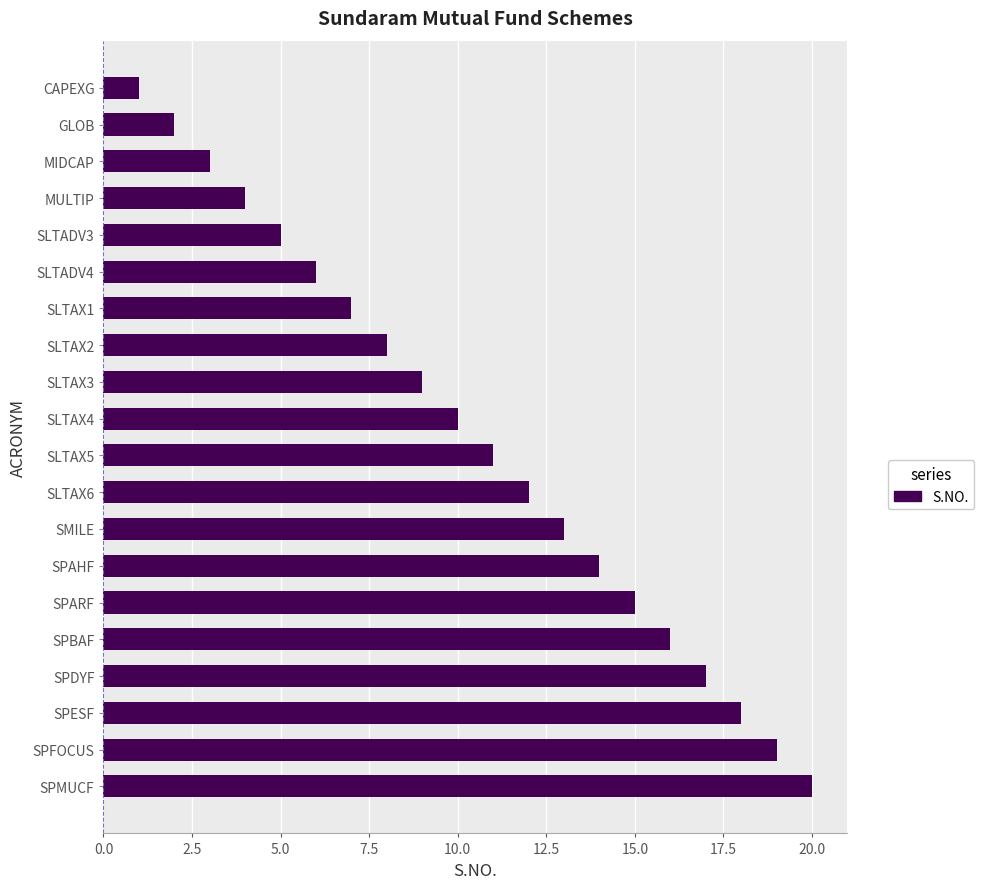

Which has a higher value, SLTAX1 or SMILE?

SMILE